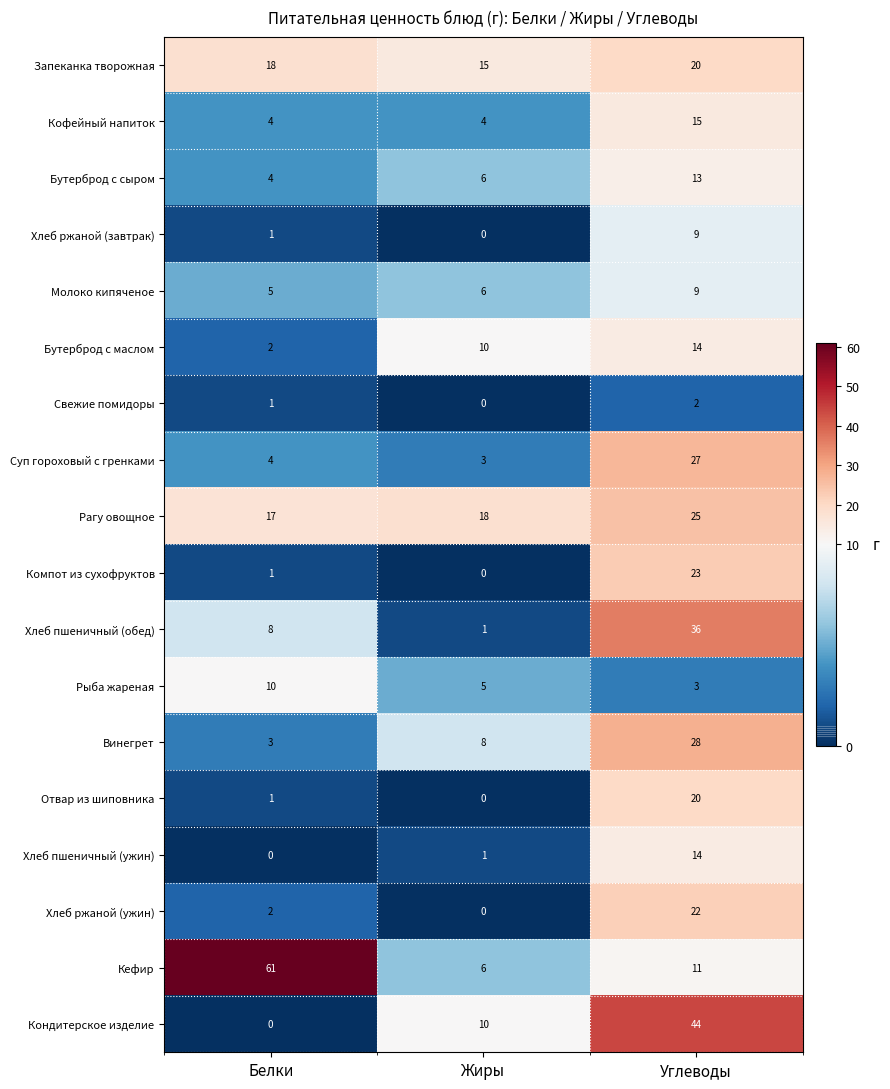

Which category has the highest value in the Свежие помидоры series?

Углеводы